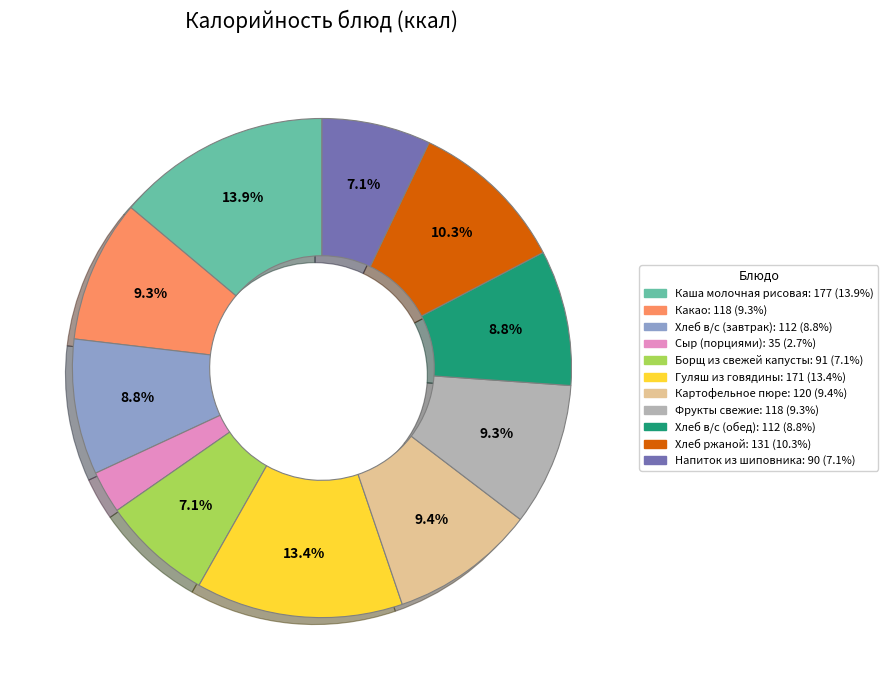

What is the smallest slice in the pie chart?

Сыр (порциями)